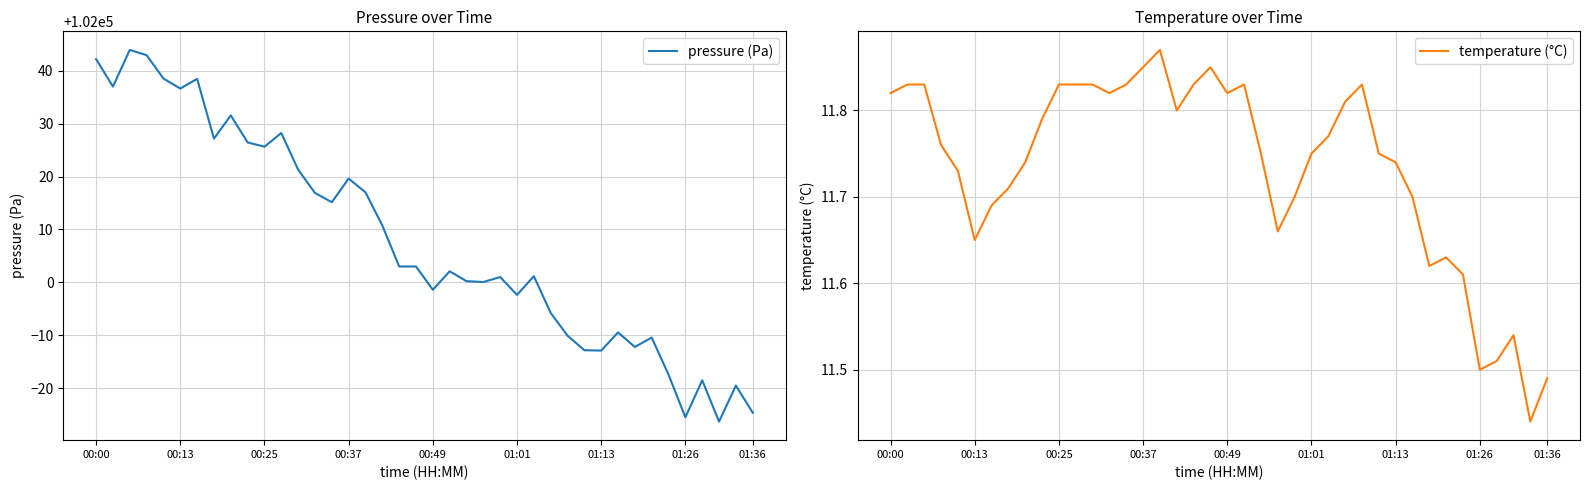

True or false: temperature (°C) and pressure (Pa) cross at least once.

False